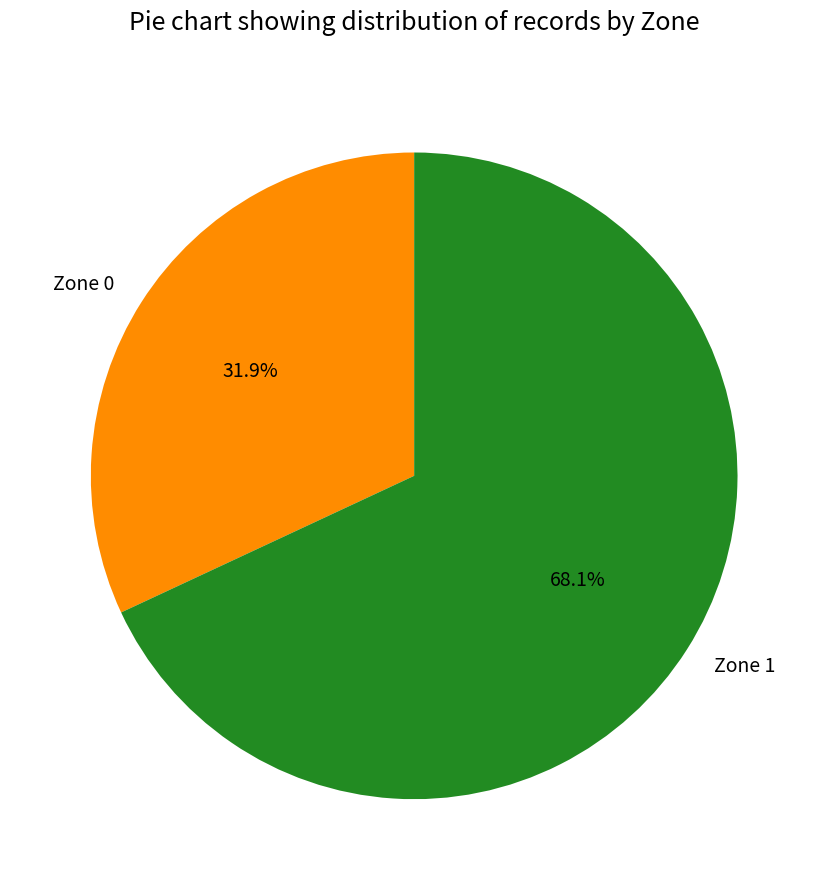

Which slice represents more than half of the pie?

Zone 1